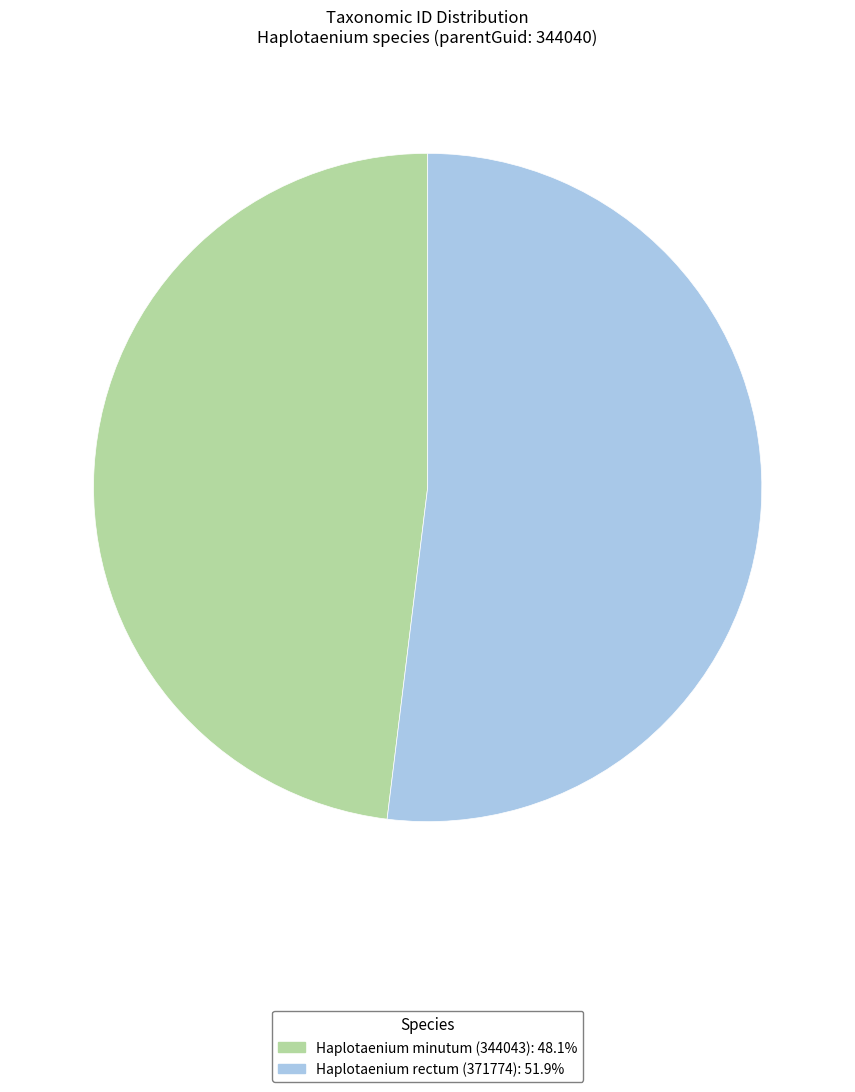

Does any single category account for the majority?

Yes